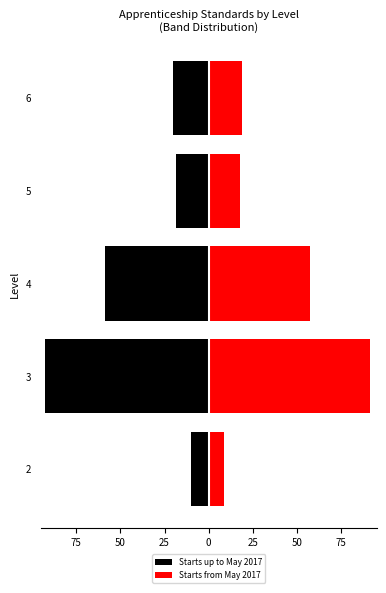

Which series has the largest total across all categories?

Starts from May 2017